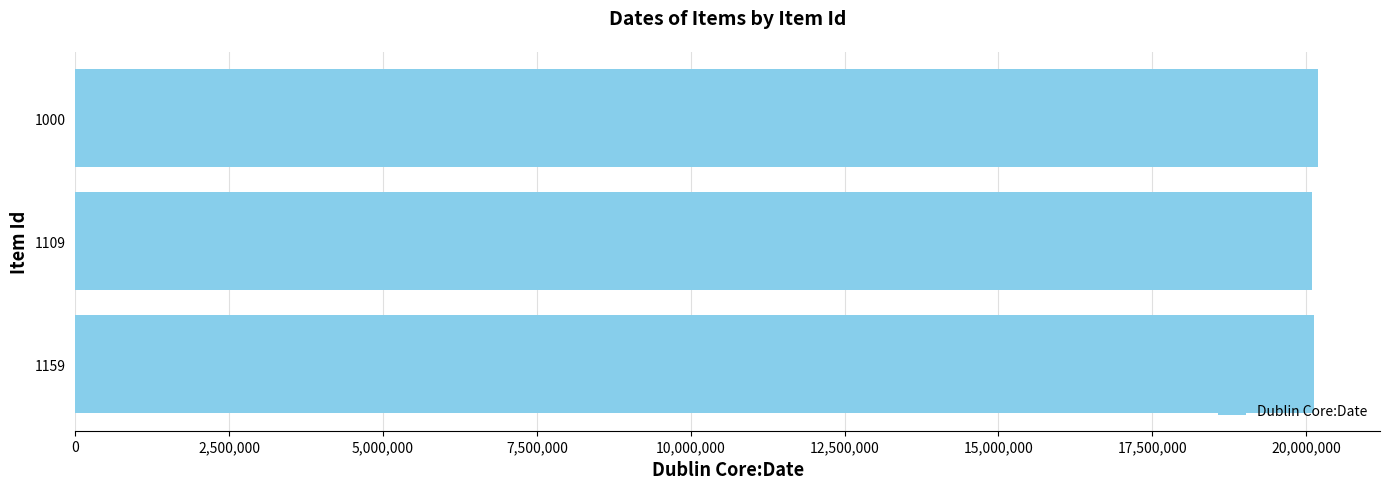

What is the ratio of the value at 1109 to the value at 1159?

1.0